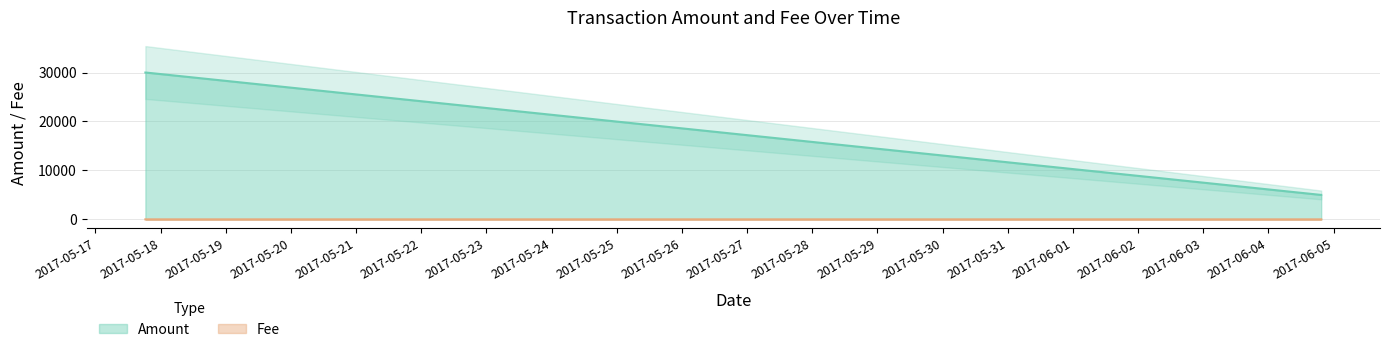

List the labels in order of value, smallest first.

2017-05-17 18:25:12, 2017-05-17 18:39:48, 2017-06-04 19:17:01, 2017-06-04 19:26:25